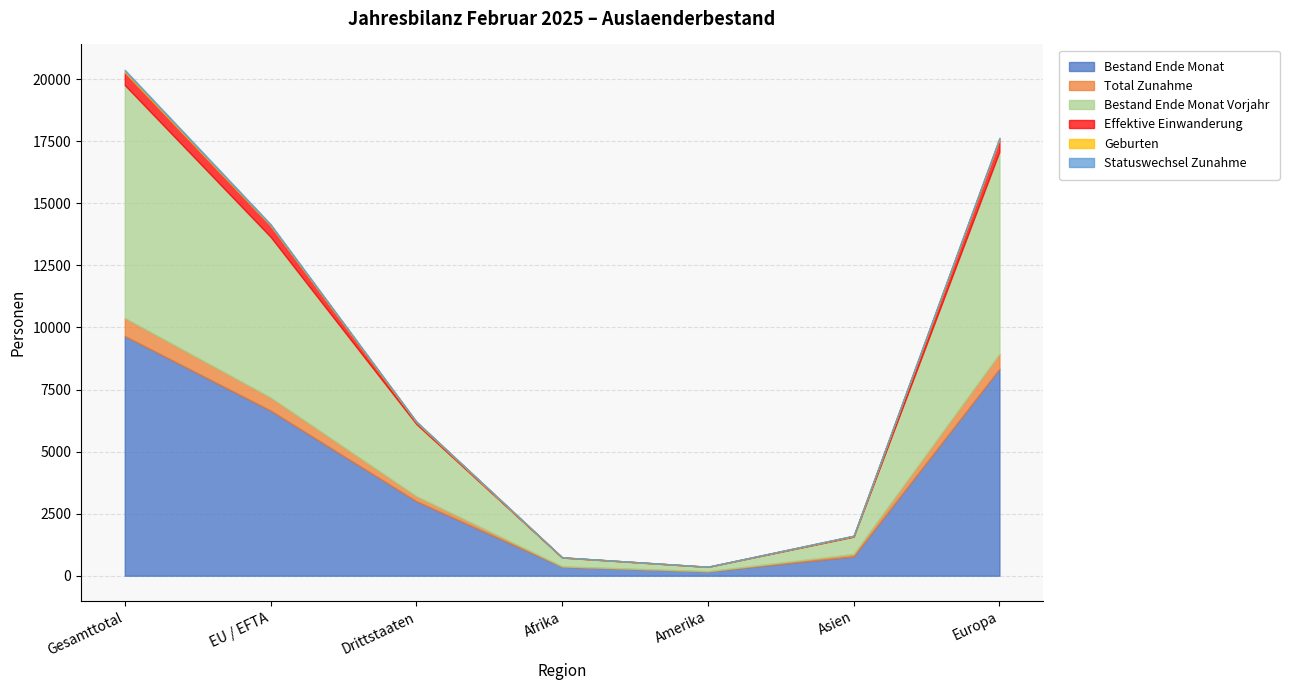

Reading right to left, transcribe all the data shown in this chart.

Bestand Ende Monat: 8334	778	172	361	3001	6653	9654
Total Zunahme: 603	95	10	16	201	524	725
Bestand Ende Monat Vorjahr: 8150	700	173	355	2910	6476	9386
Effektive Einwanderung: 475	25	5	4	67	443	510
Geburten: 47	11	1	4	27	36	63
Statuswechsel Zunahme: 34	5	3	1	10	33	43